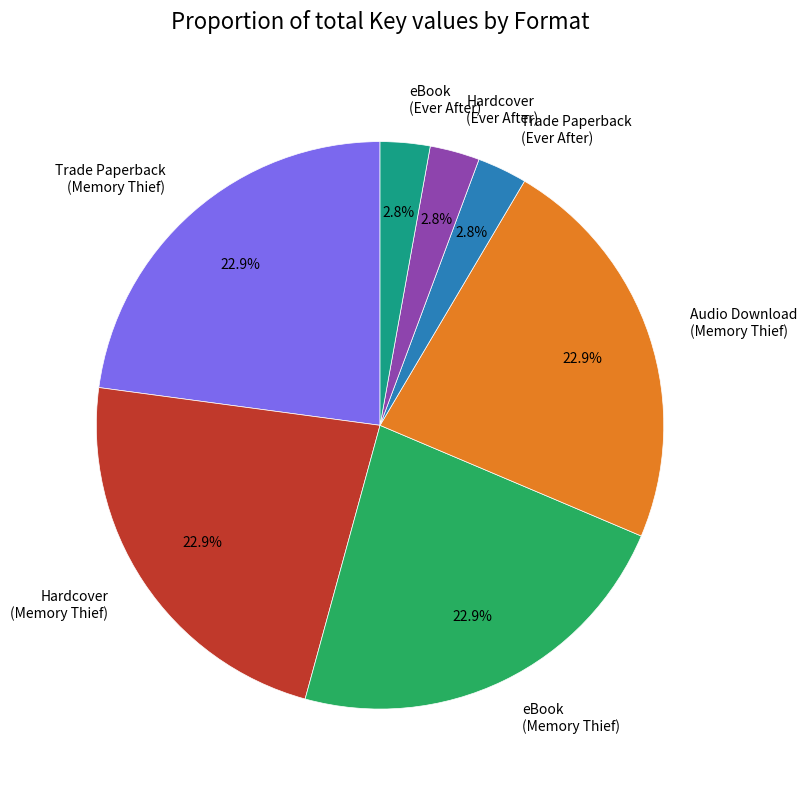

What is the ratio of the value at eBook (Memory Thief) to the value at Audio Download (Memory Thief)?

1.0